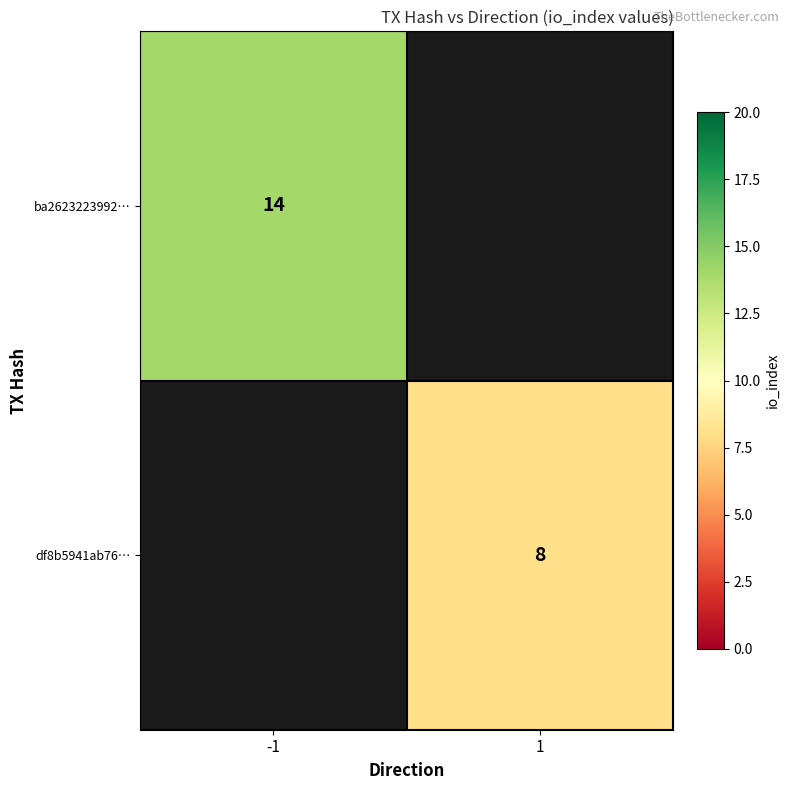

The value of ba2623223992… at -1 is 14. True or false?

True